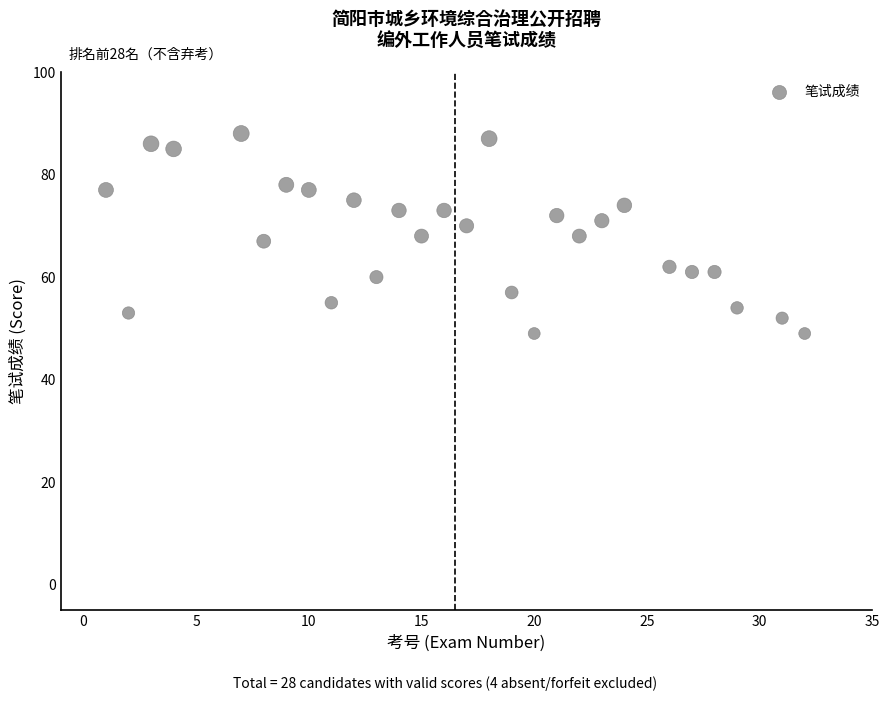

What is the range of Y values (max minus min)?

39